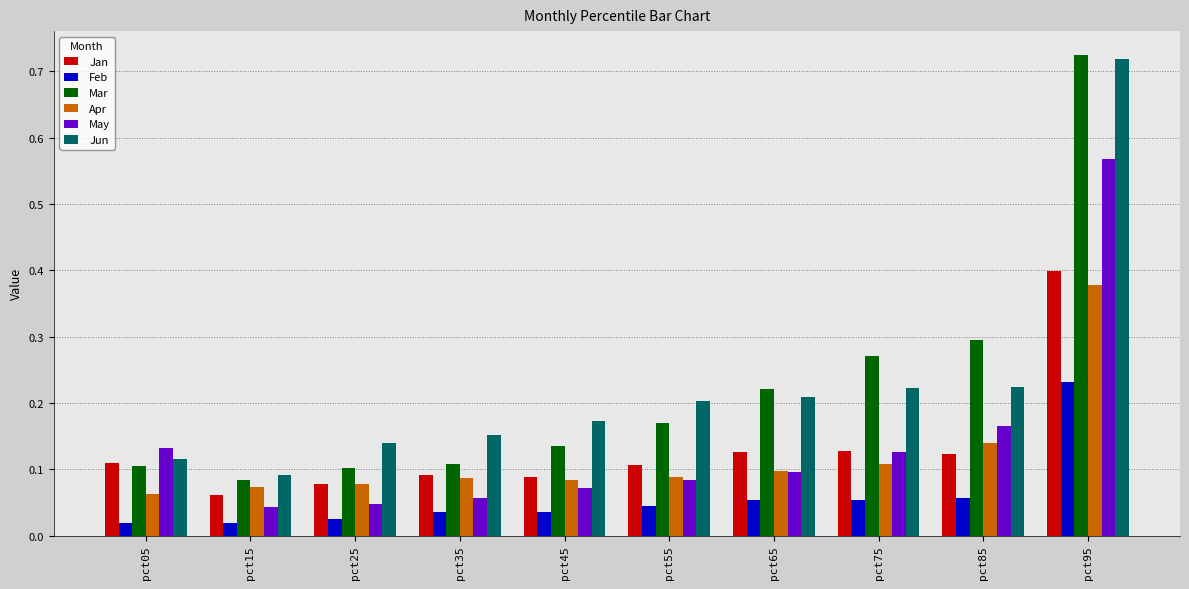

What are all the series names shown in the legend?

Jan, Feb, Mar, Apr, May, Jun